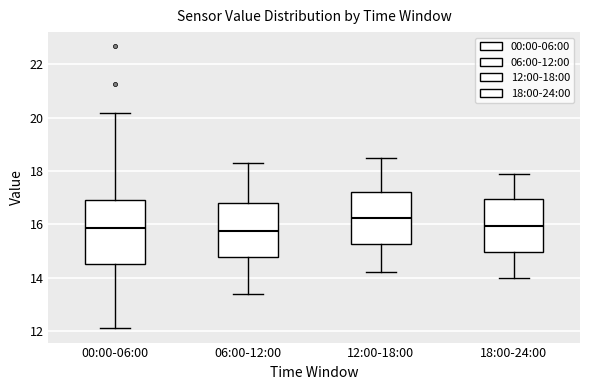

Comparing the boxes themselves (not the whiskers), which one is the tallest?

00:00-06:00